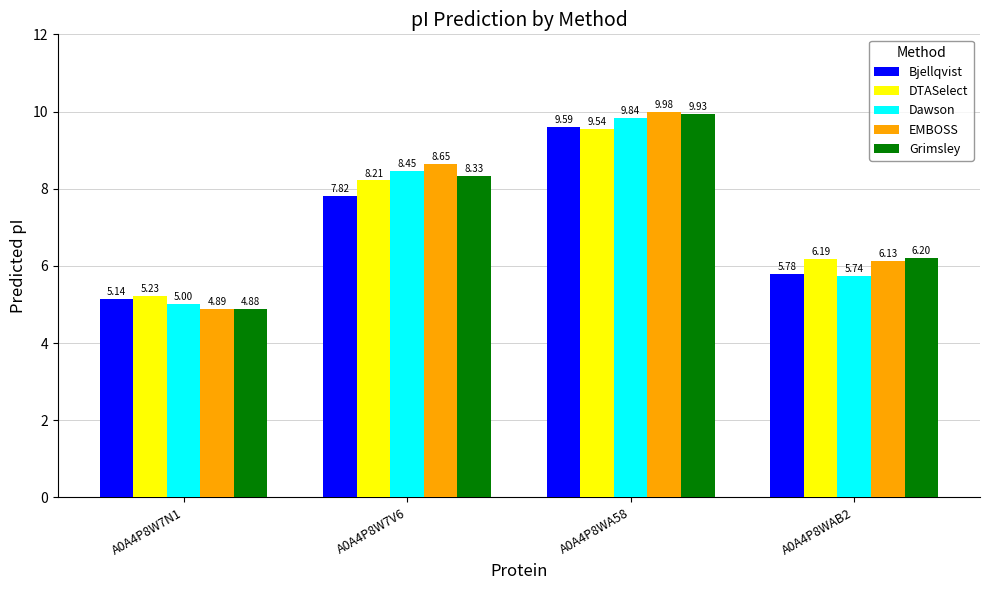

Which category has the highest value across all series?

A0A4P8WA58